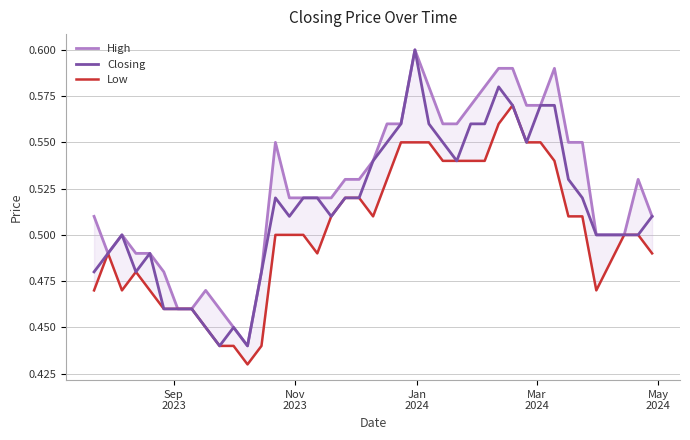

List the series in order of their peak value, highest first.

High, Closing, Low